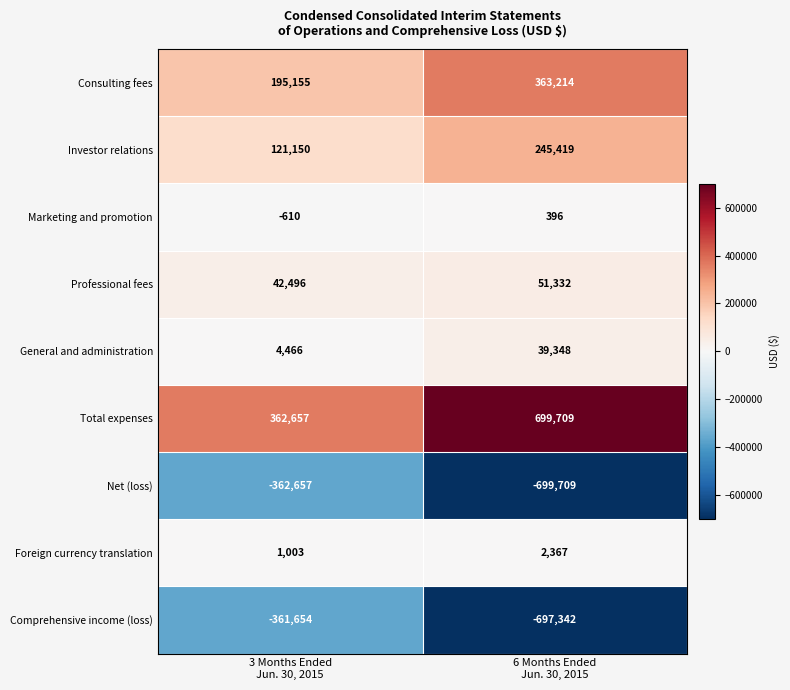

List the series in order of their peak value, highest first.

Total expenses, Consulting fees, Investor relations, Professional fees, General and administration, Foreign currency translation, Marketing and promotion, Comprehensive income (loss), Net (loss)